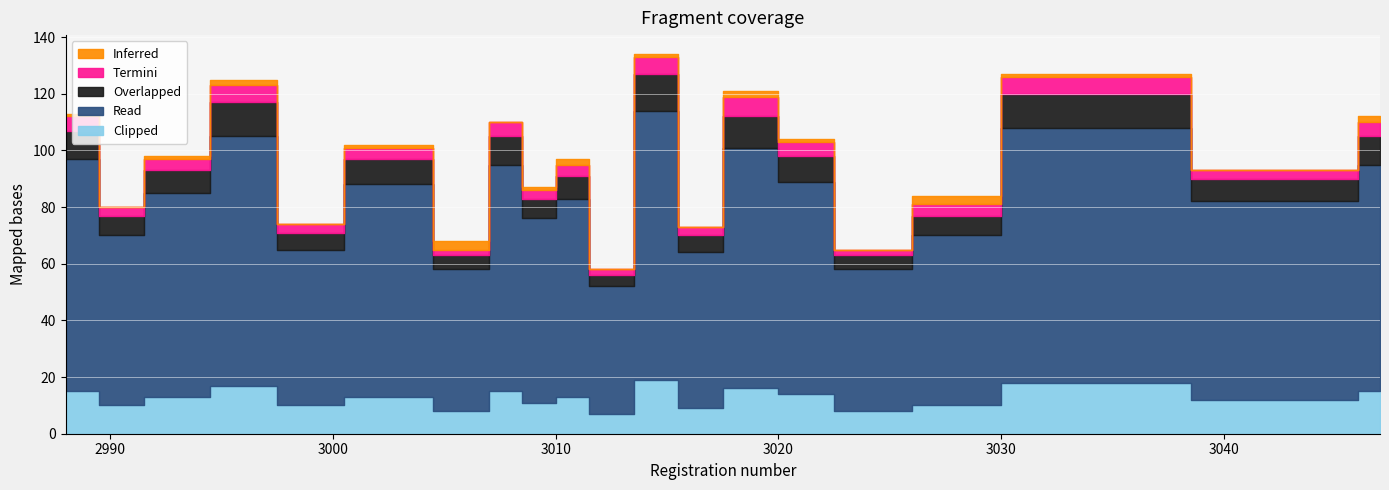

What is the sum of all Read values?

1402